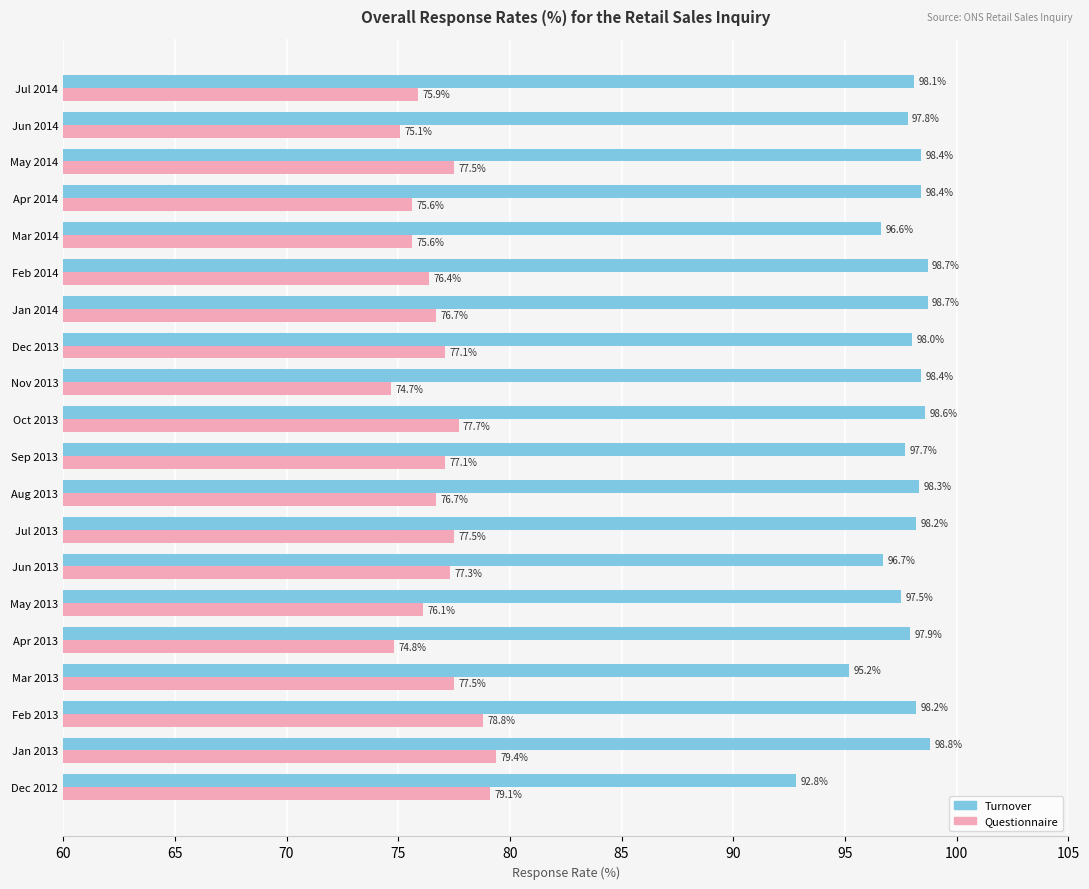

Which category has the lowest value in the Questionnaire series?

Nov 2013